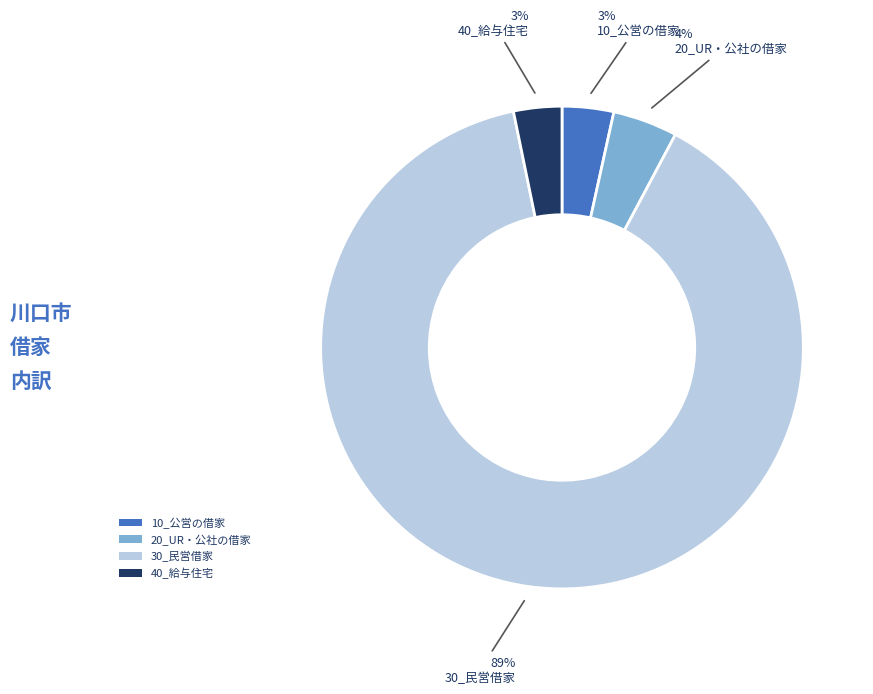

Count the number of slices in the pie.

4